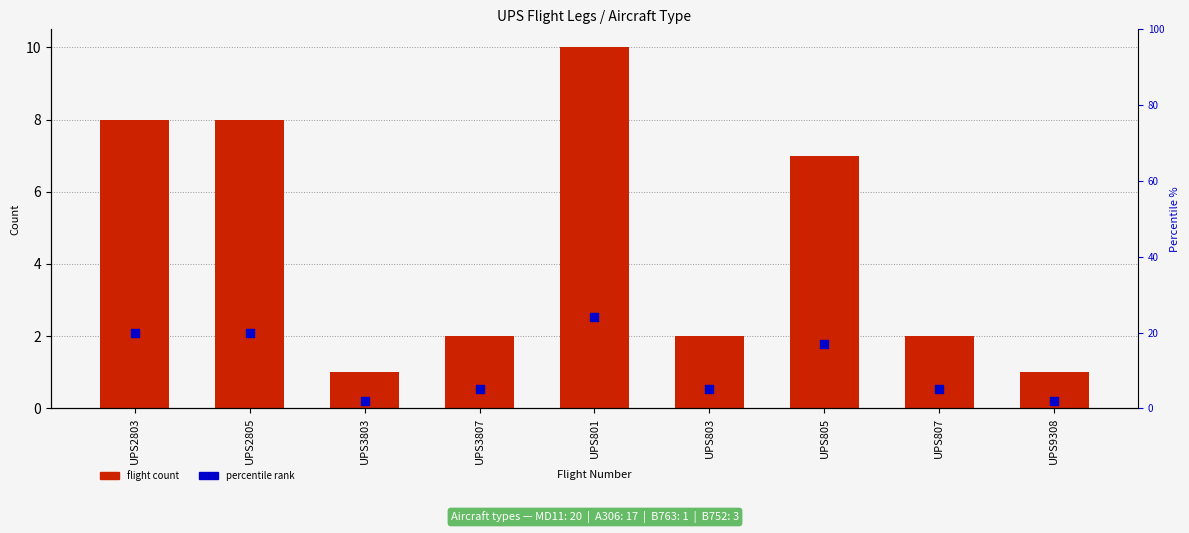

Which series has the largest Y range (max minus min)?

percentile rank